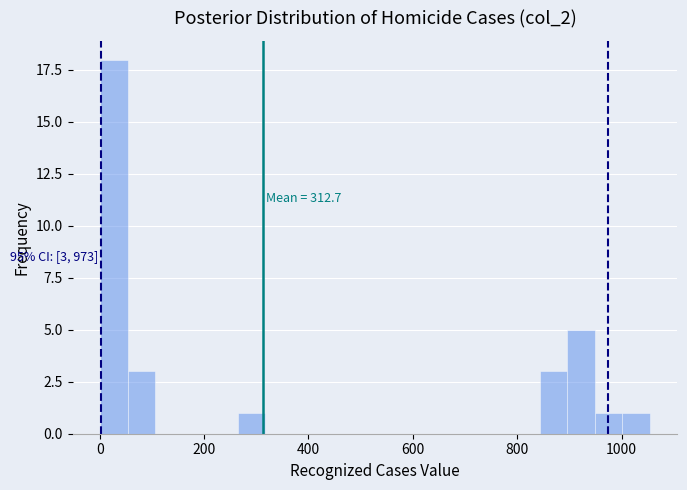

Read against the x-axis, roughly where is the centre of the tallest bar?

20